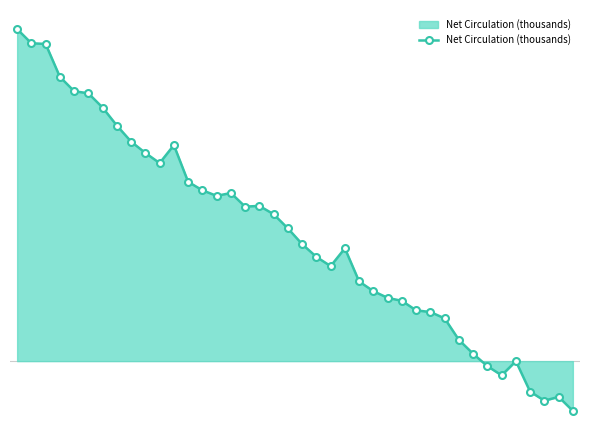

Is this an area chart (filled region under the line)?

Yes